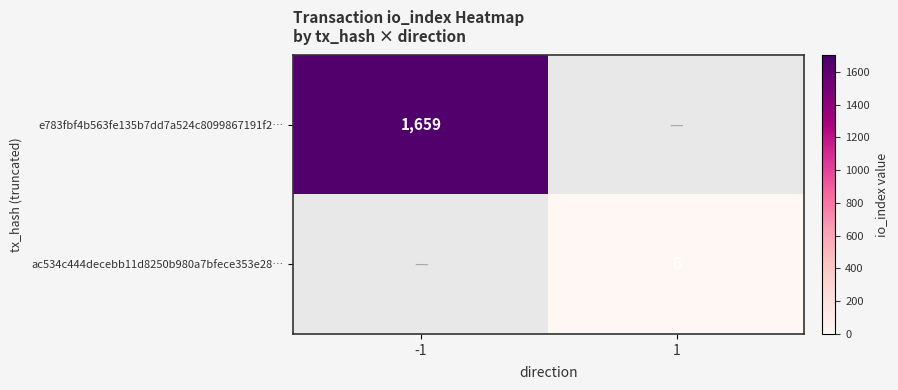

The value of ac534c444decebb11d8250b980a7bfece353e28… at 1 is 8. True or false?

False